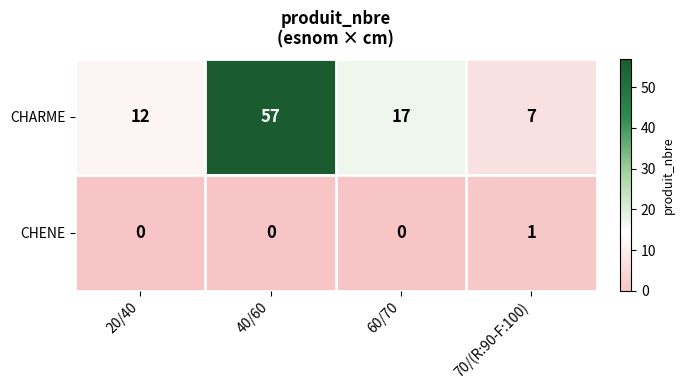

Count the number of data series in this chart.

2